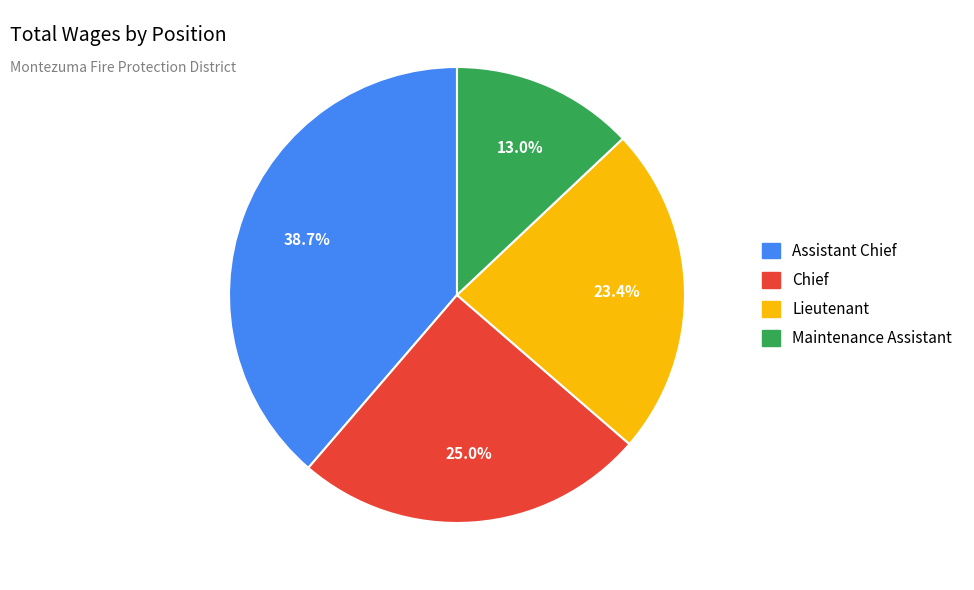

Which category has the smallest portion of the pie?

Maintenance Assistant